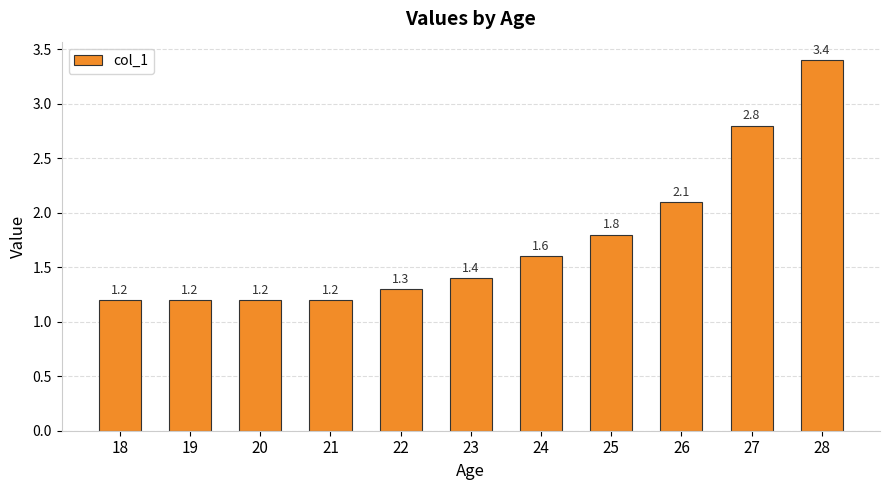

What is the maximum value shown in the chart?

3.4